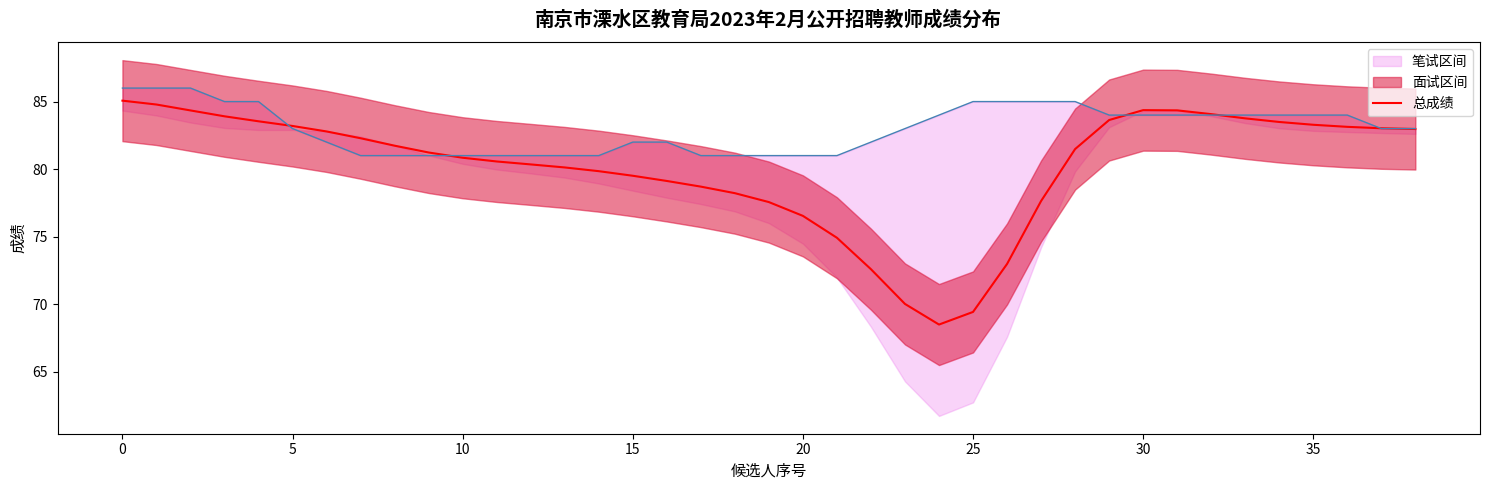

What is the maximum value for 总成绩?

85.1